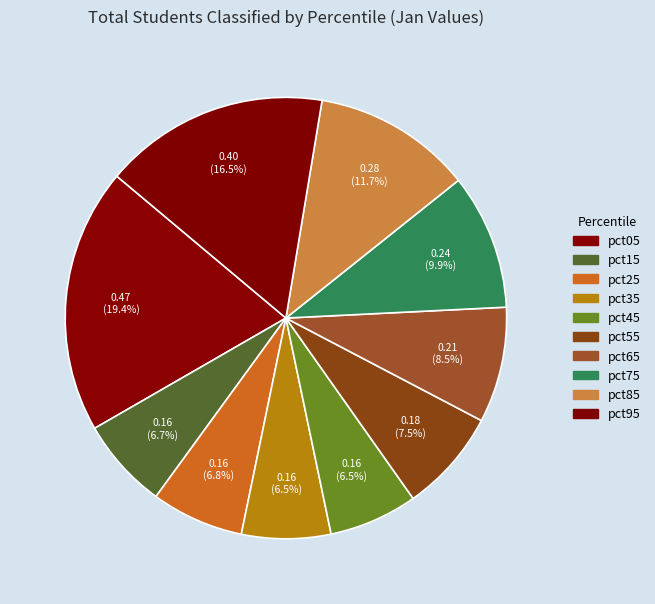

What percentage is NOT represented by pct45?

93.5%